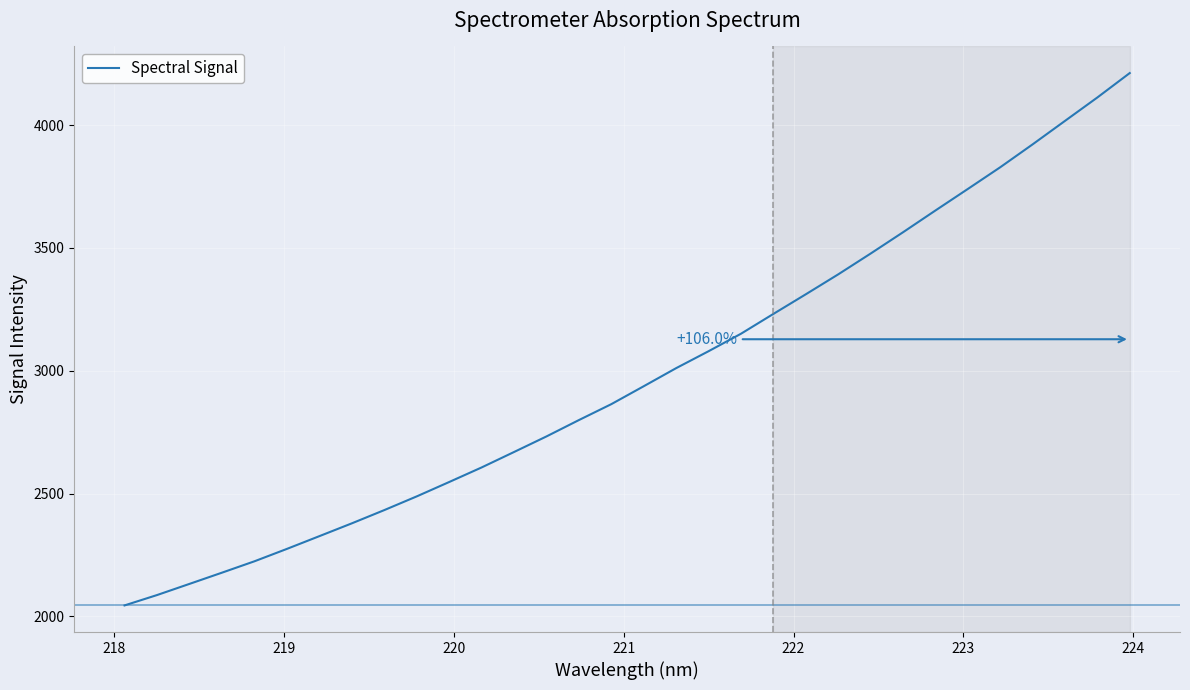

How many lines are shown in the chart?

1